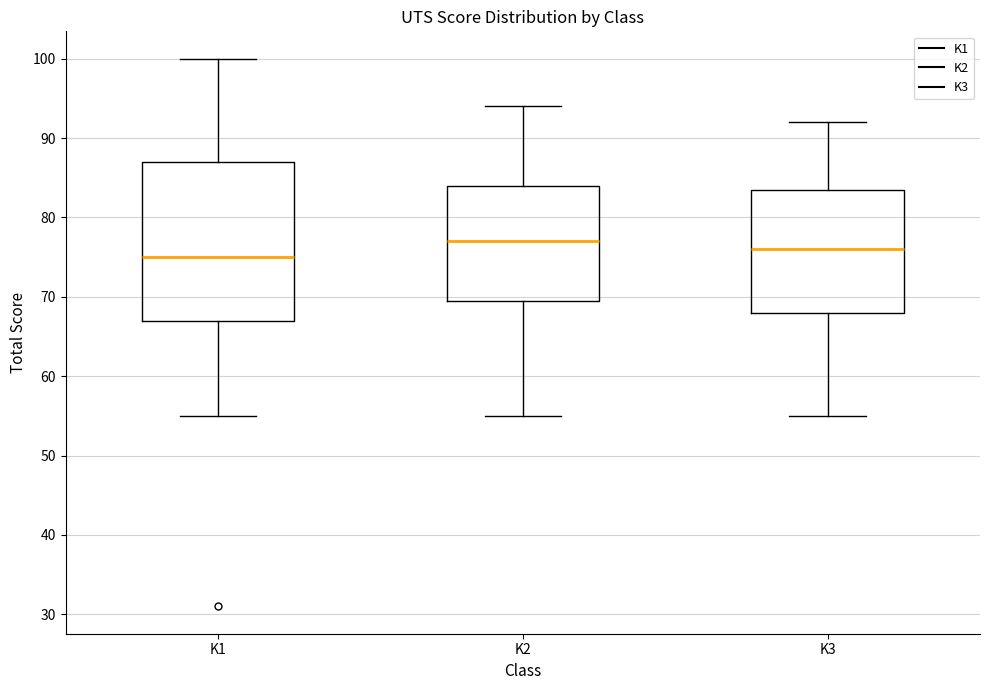

Comparing the boxes themselves (not the whiskers), which one is the tallest?

K1